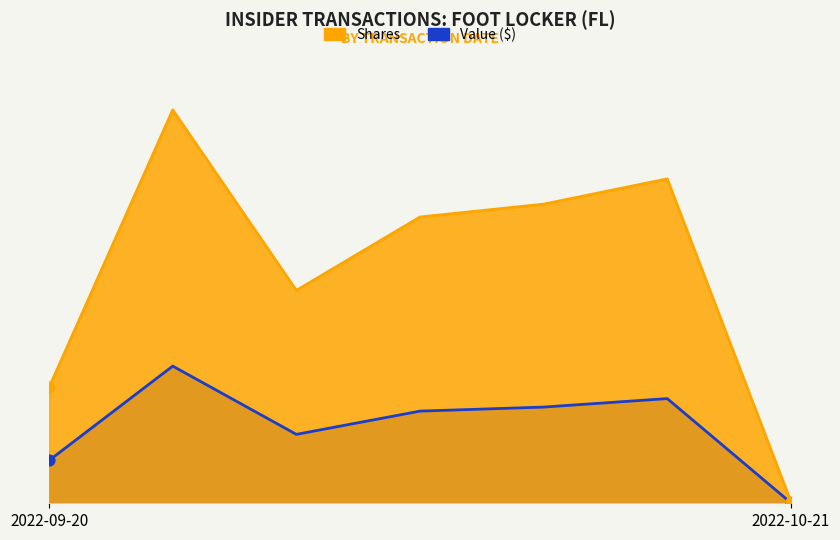

Which series has the largest total across all categories?

transactionShares